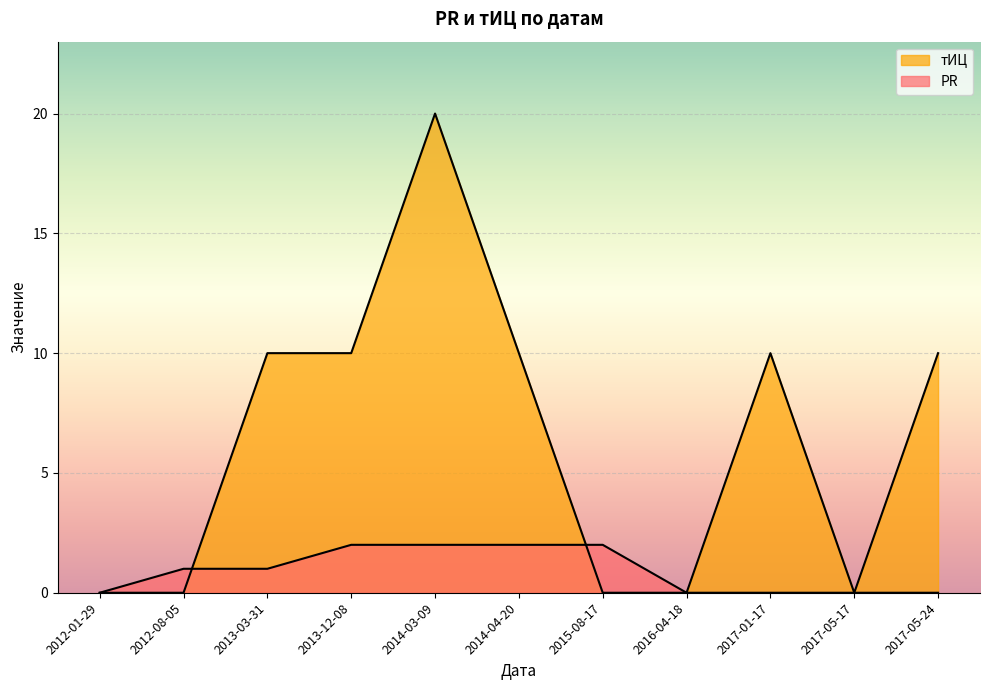

True or false: тИЦ has more than 2 interior local peaks.

False